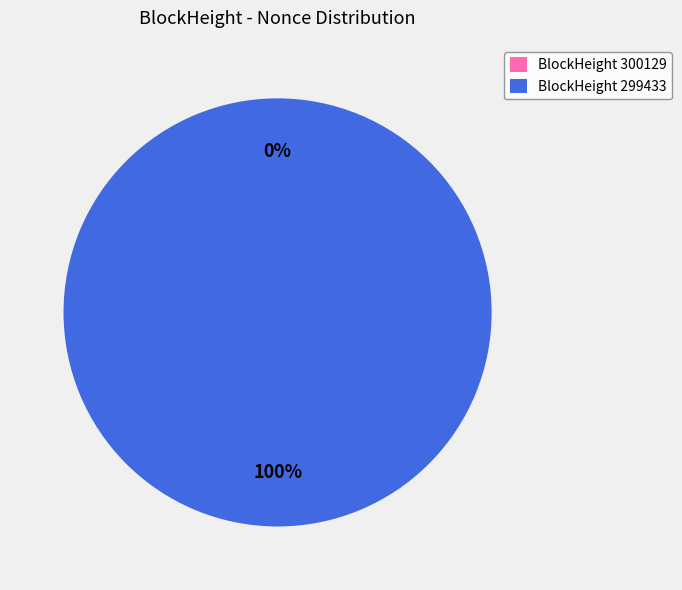

Is there a majority slice in this chart?

Yes